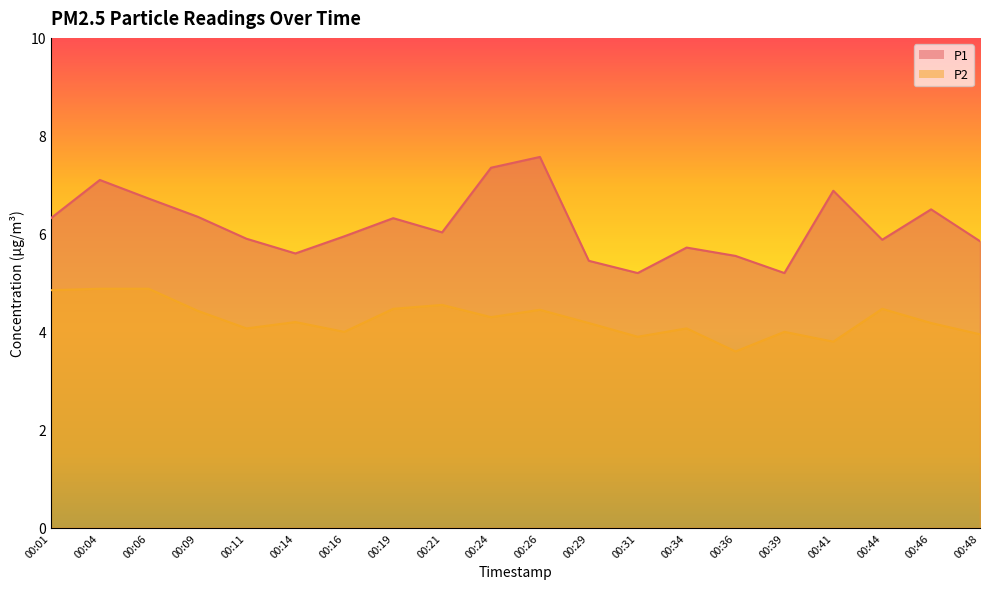

Count the number of categories in the chart.

20